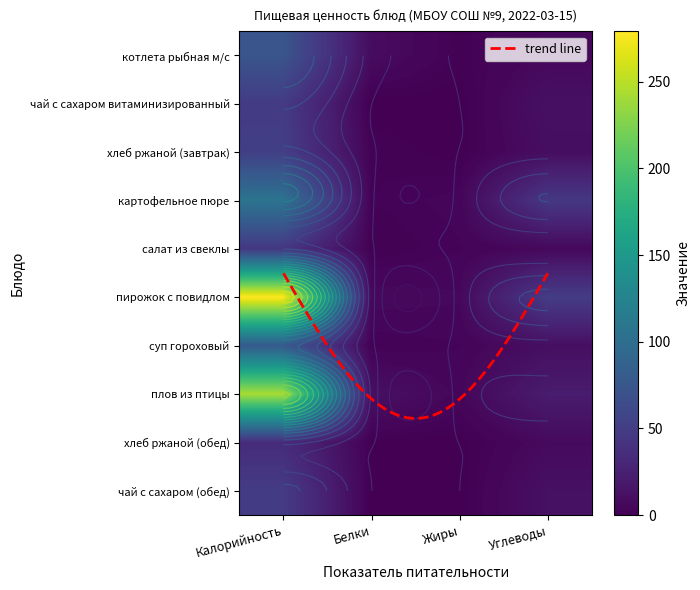

Reading right to left, extract all data points from this chart.

котлета рыбная м/с: Углеводы=5.8	Жиры=1.6	Белки=8.9	Калорийность=73.7
чай с сахаром витаминизированный: Углеводы=12.0	Жиры=0.0	Белки=0.1	Калорийность=48.6
хлеб ржаной (завтрак): Углеводы=10.0	Жиры=0.4	Белки=2.0	Калорийность=52.0
картофельное пюре: Углеводы=45.5	Жиры=4.0	Белки=2.1	Калорийность=107.0
салат из свеклы: Углеводы=5.7	Жиры=3.1	Белки=0.9	Калорийность=45.2
пирожок с повидлом: Углеводы=49.5	Жиры=5.8	Белки=6.8	Калорийность=279.0
суп гороховый: Углеводы=10.9	Жиры=3.1	Белки=1.9	Калорийность=79.0
плов из птицы: Углеводы=21.4	Жиры=4.8	Белки=12.0	Калорийность=243.2
хлеб ржаной (обед): Углеводы=7.3	Жиры=0.2	Белки=0.9	Калорийность=35.2
чай с сахаром (обед): Углеводы=12.0	Жиры=0.0	Белки=0.1	Калорийность=48.6